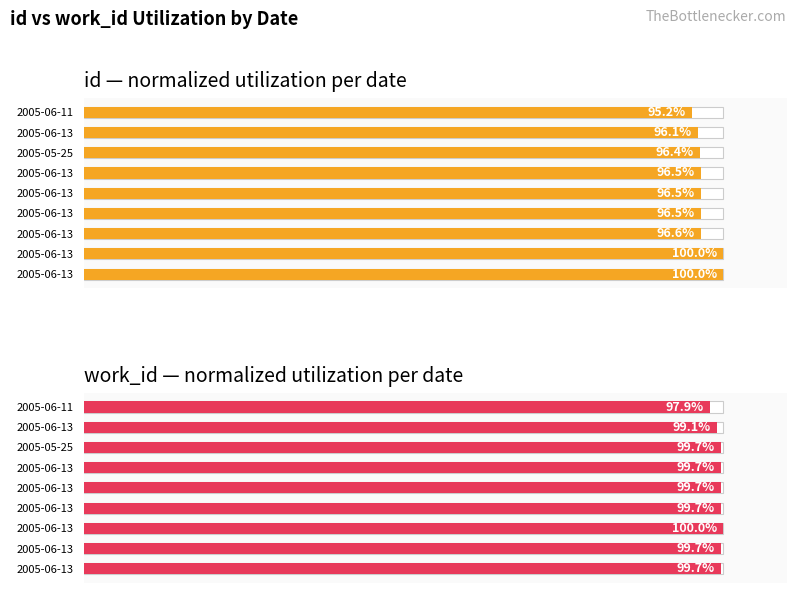

Is it true that id — normalized utilization per date equals 96.4 at 2005-05-25?

True